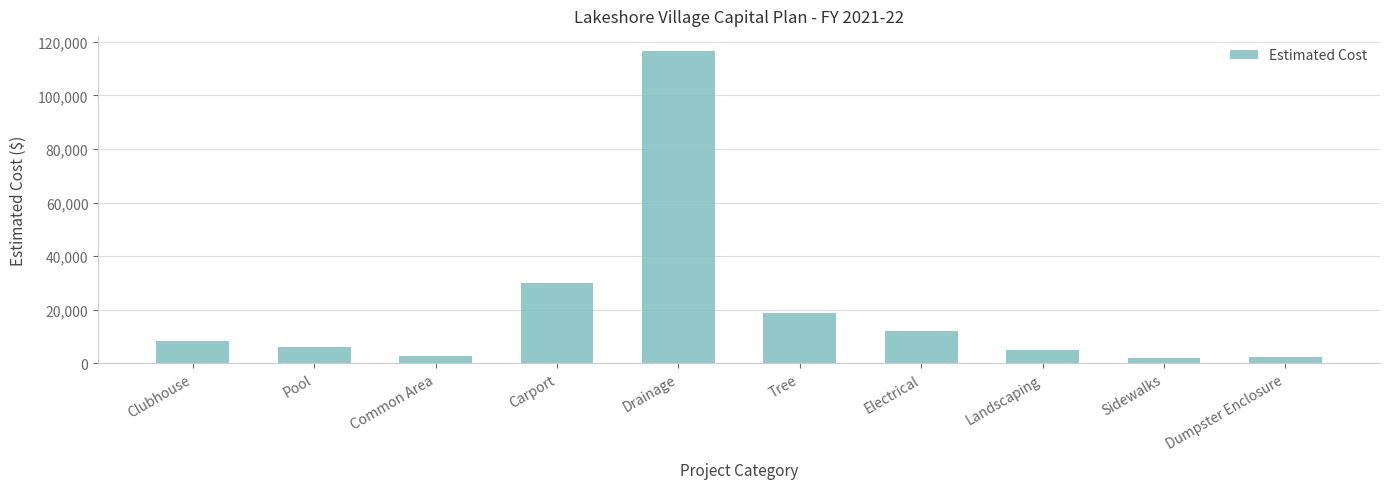

What is the label of the 3rd bar from the left?

Common Area